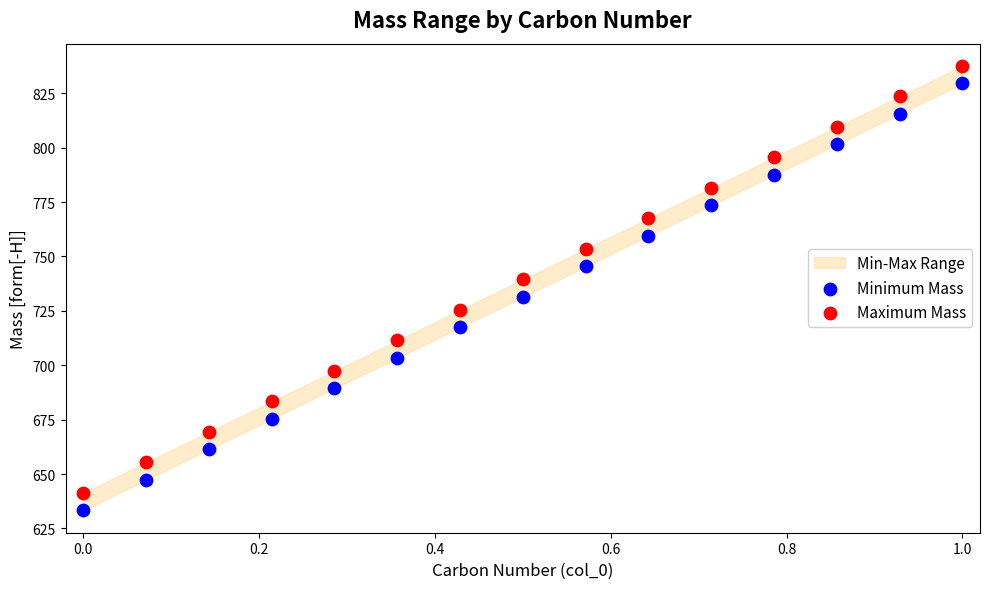

What is the X range (max minus min) for the scatter plot?

1.0